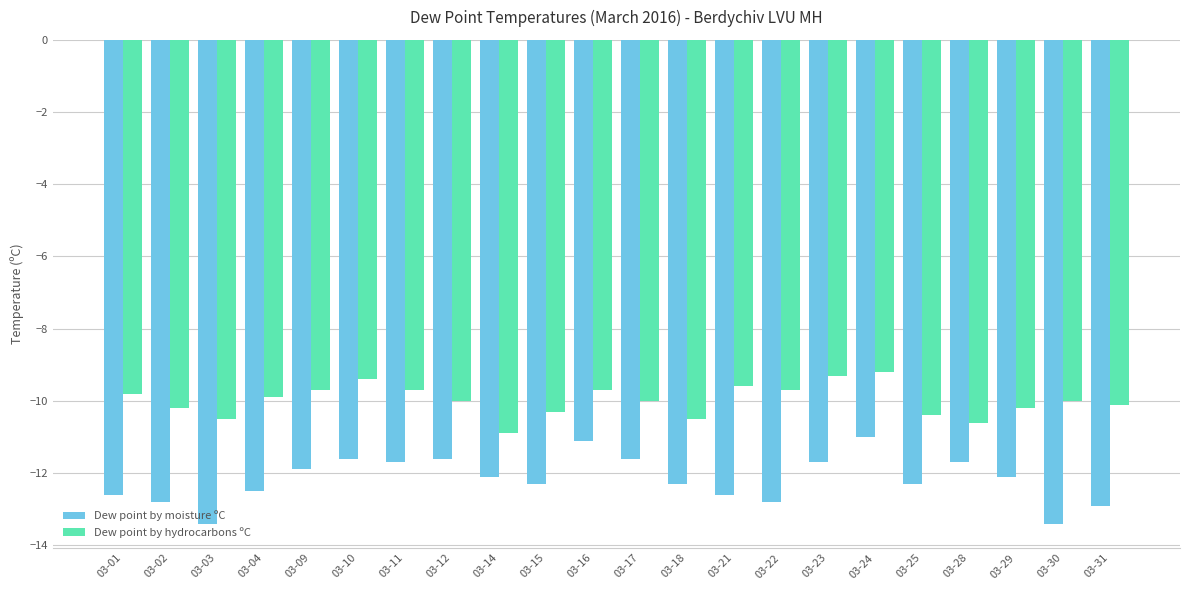

What is the total value across all series at 03-18?

-22.8